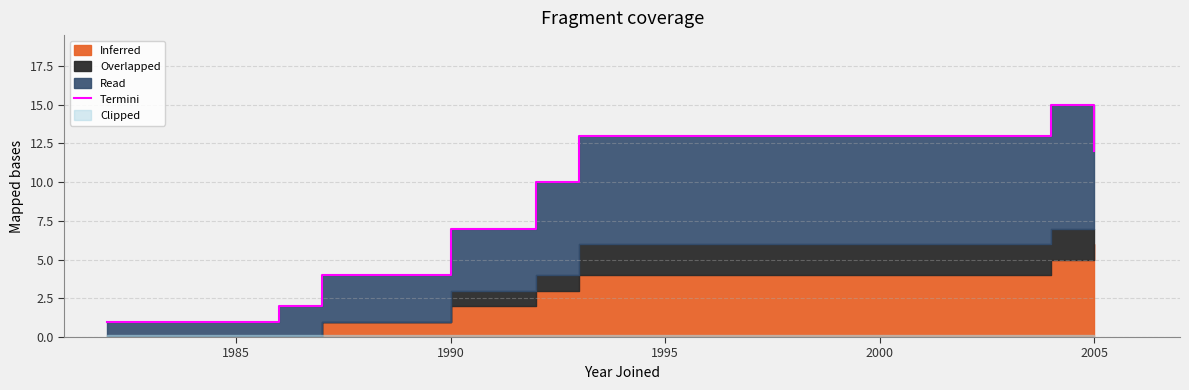

Does the chart have visible grid lines?

Yes